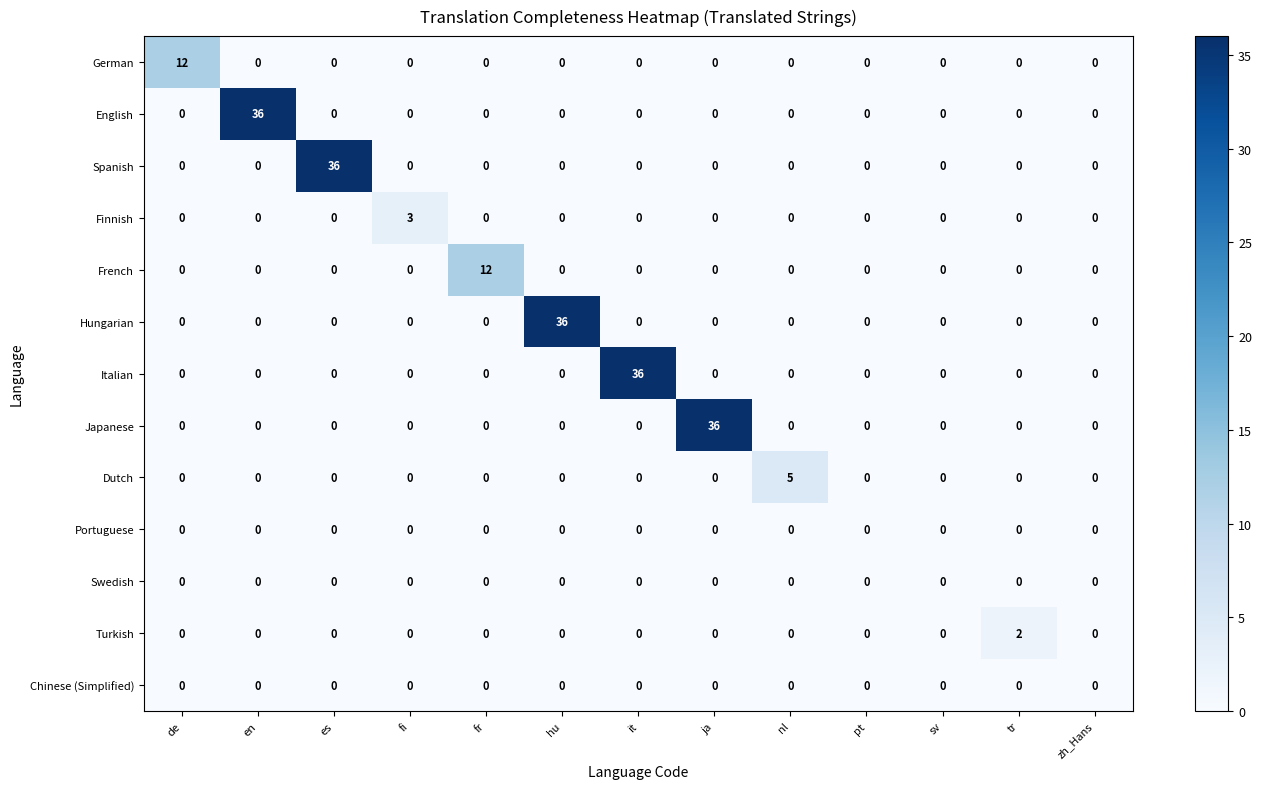

True or false: German has a value of 0 at tr.

True